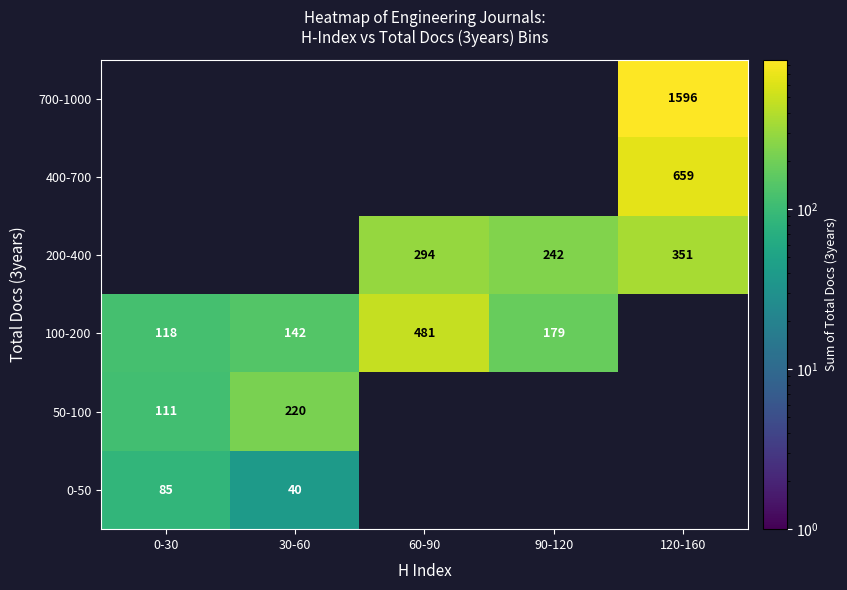

What is the spread (max minus min) of values at 30-60?

180.0